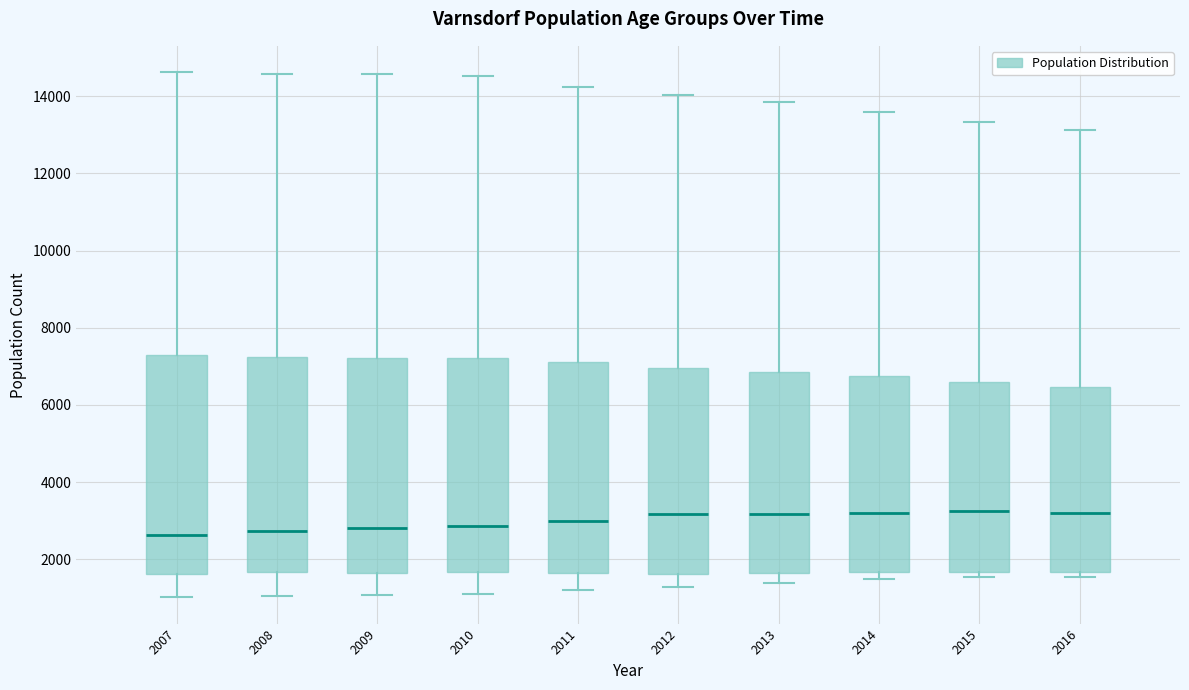

Where does the upper whisker of the box at x = 2014 end on the y-axis? The values are not printed on the chart, so give them approximately, as read against the axis.

13600